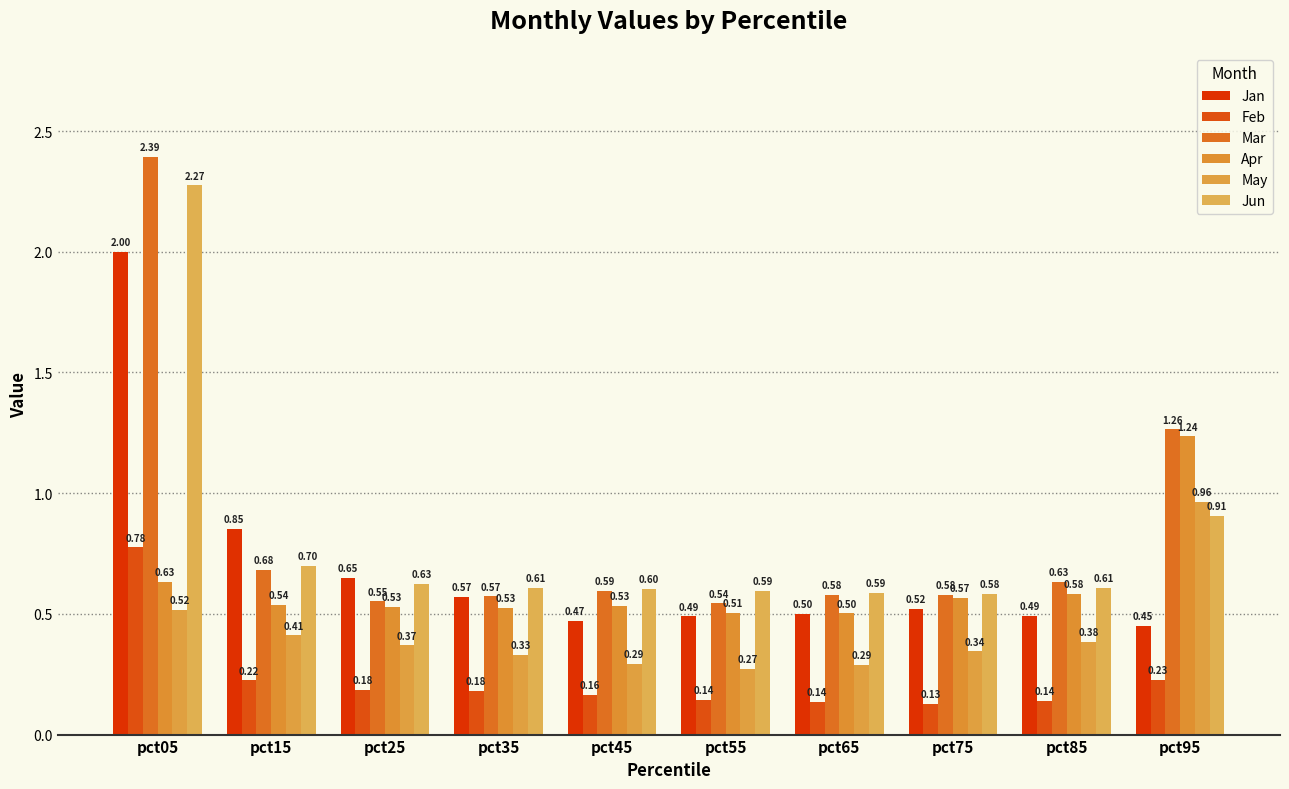

What is the difference between the Mar values at pct95 and pct05?

1.1